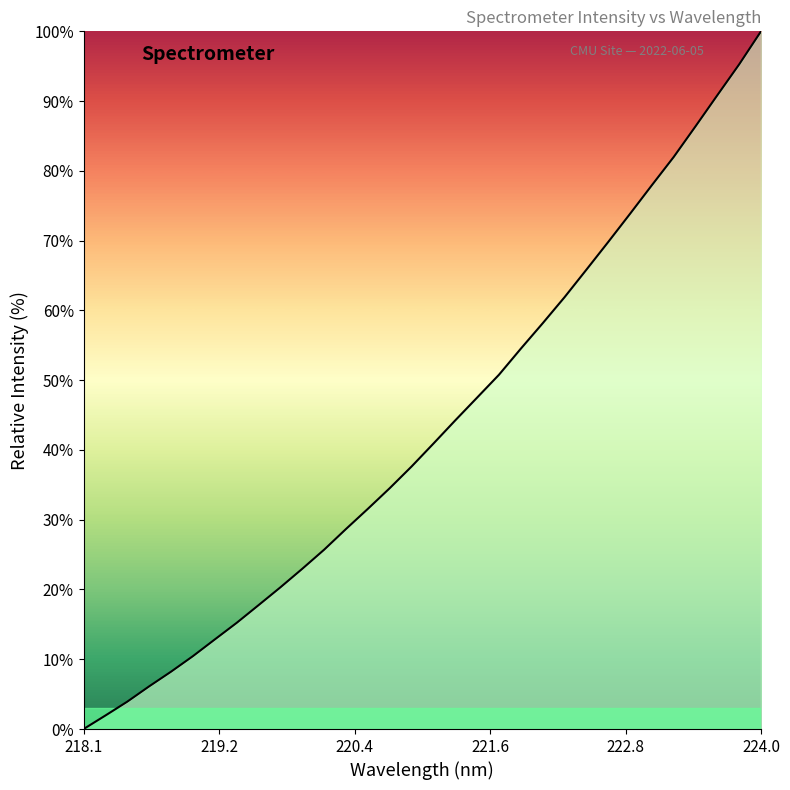

Reading right to left, what are all the values shown in this chart?

100.0	95.3	90.8	86.4	82.0	77.9	73.8	69.8	65.8	61.9	58.2	54.5	50.8	47.5	44.2	40.9	37.6	34.5	31.6	28.7	25.7	23.0	20.3	17.8	15.2	12.8	10.5	8.2	6.1	3.9	1.9	0.0